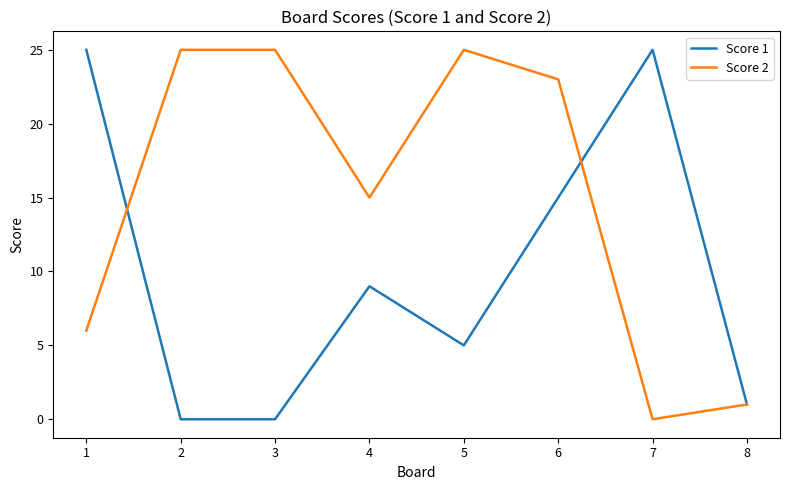

Rank the series by their average value, from lowest to highest.

Score 1, Score 2